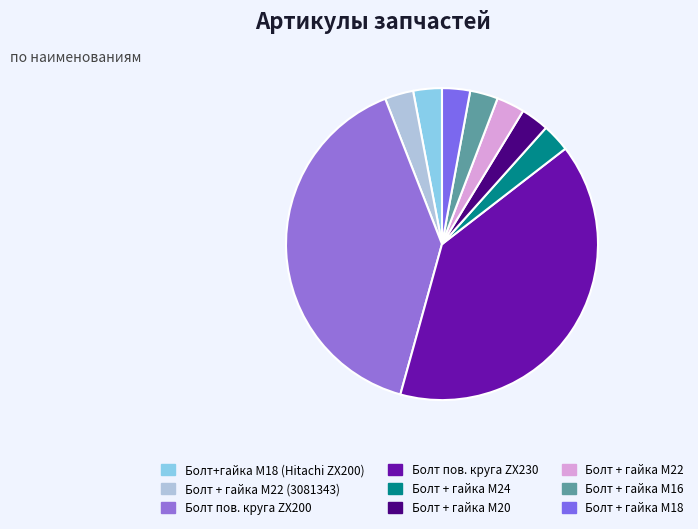

How many segments does this pie chart have?

9